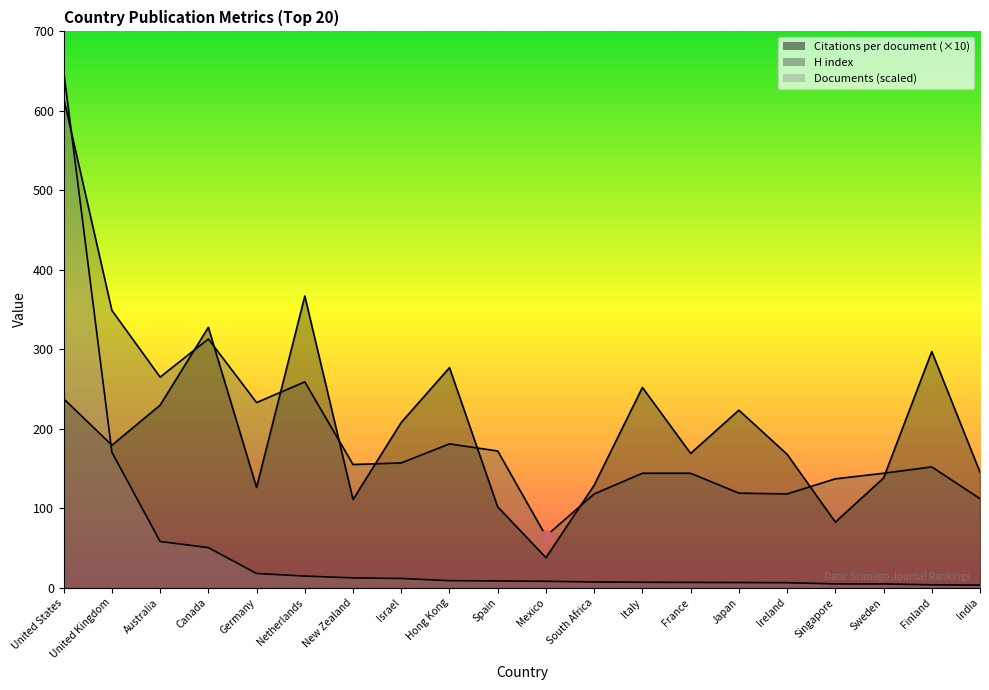

At Singapore, list the series in order from smallest to largest.

Documents, Citations per document, H index